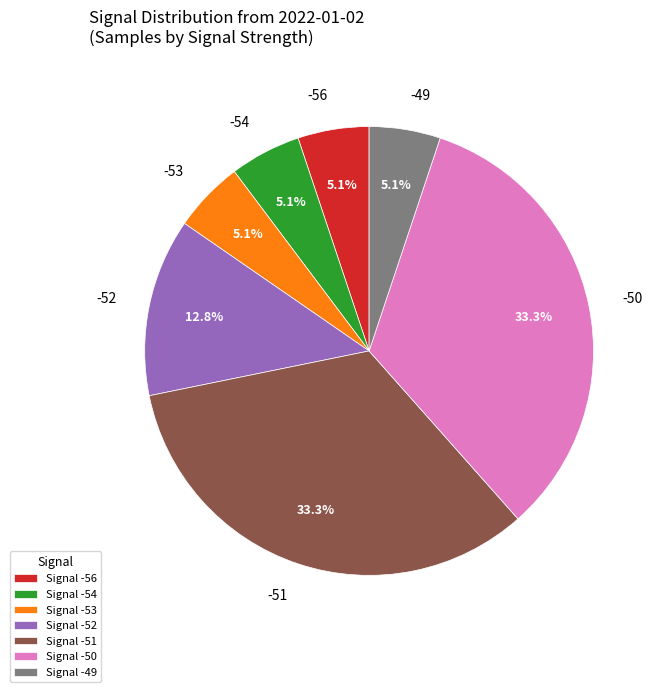

How many slices are in this pie chart?

7